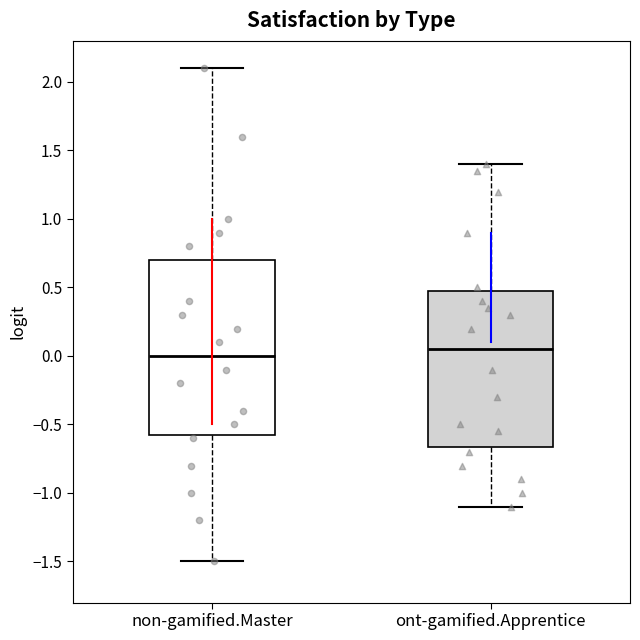

Where is the lower edge of the box for ont-gamified.Apprentice on the y-axis? The values are not printed on the chart, so give them approximately, as read against the axis.

-0.65